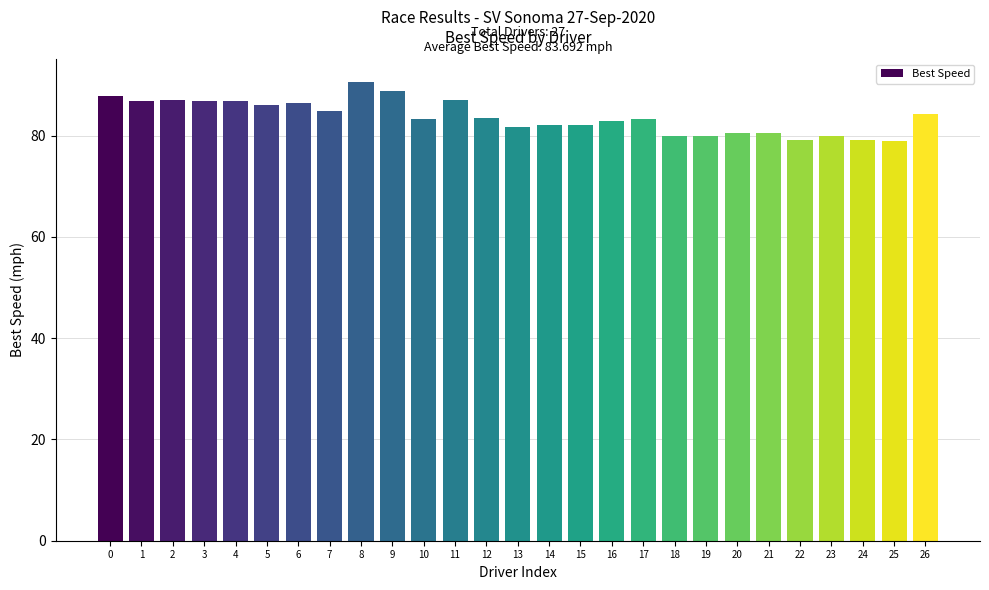

What is the value of the 18th bar from the left?

83.2